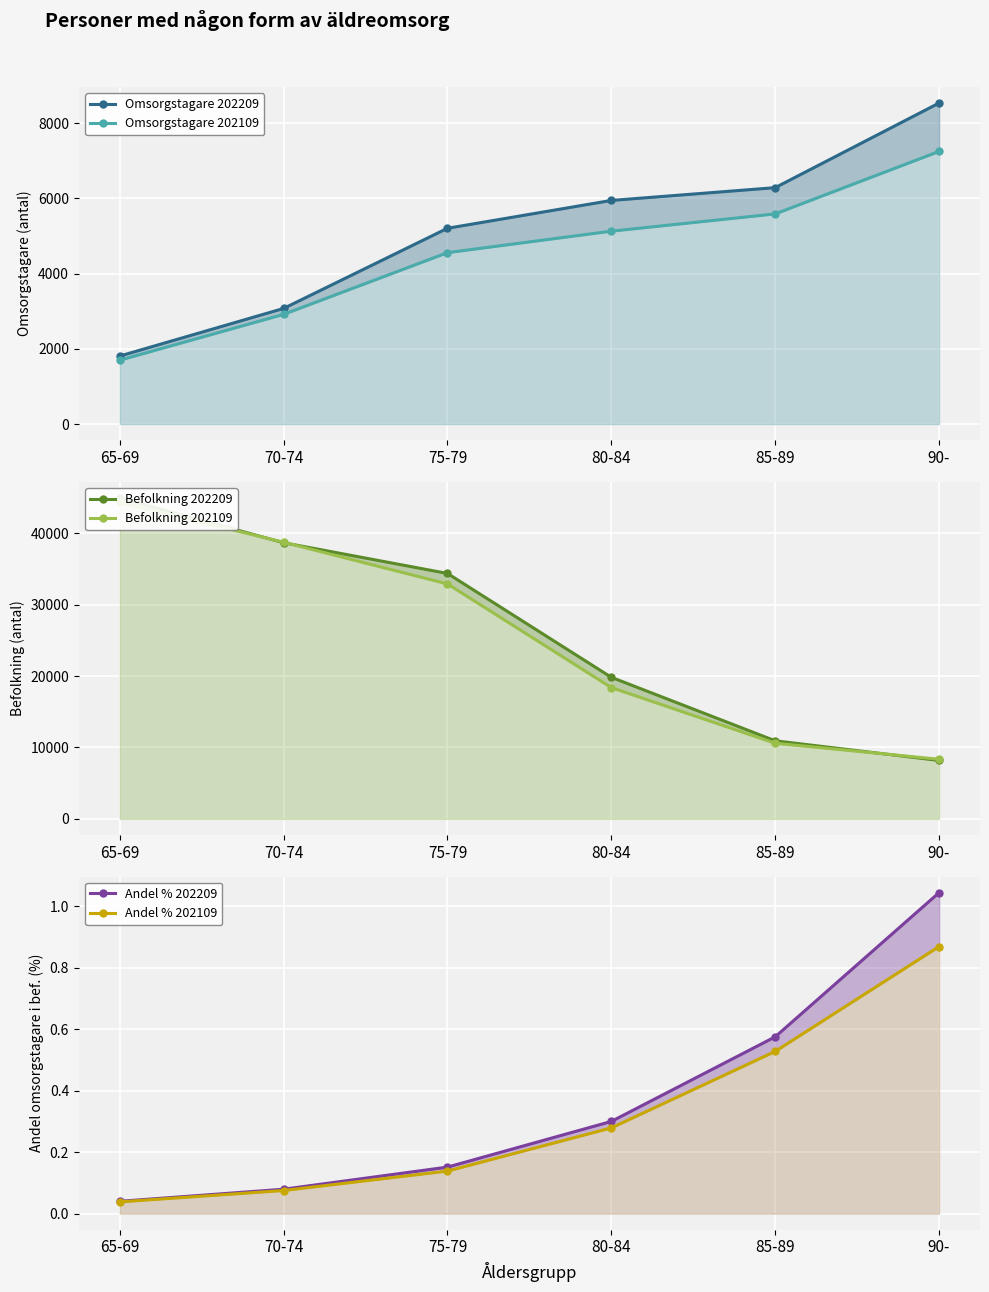

True or false: Andel % 202109 and Omsorgstagare 202109 cross at least once.

False